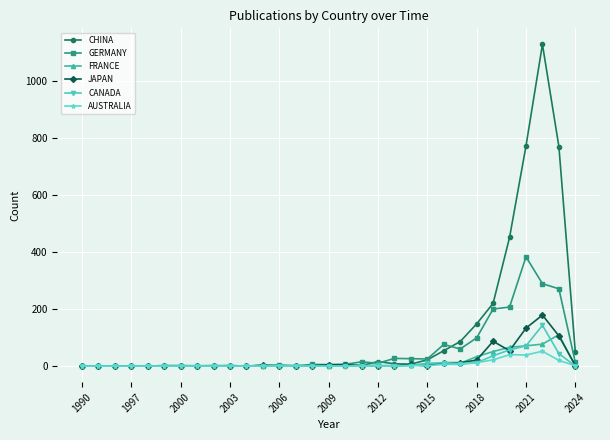

True or false: FRANCE has more than 0 points higher than both neighbors.

True